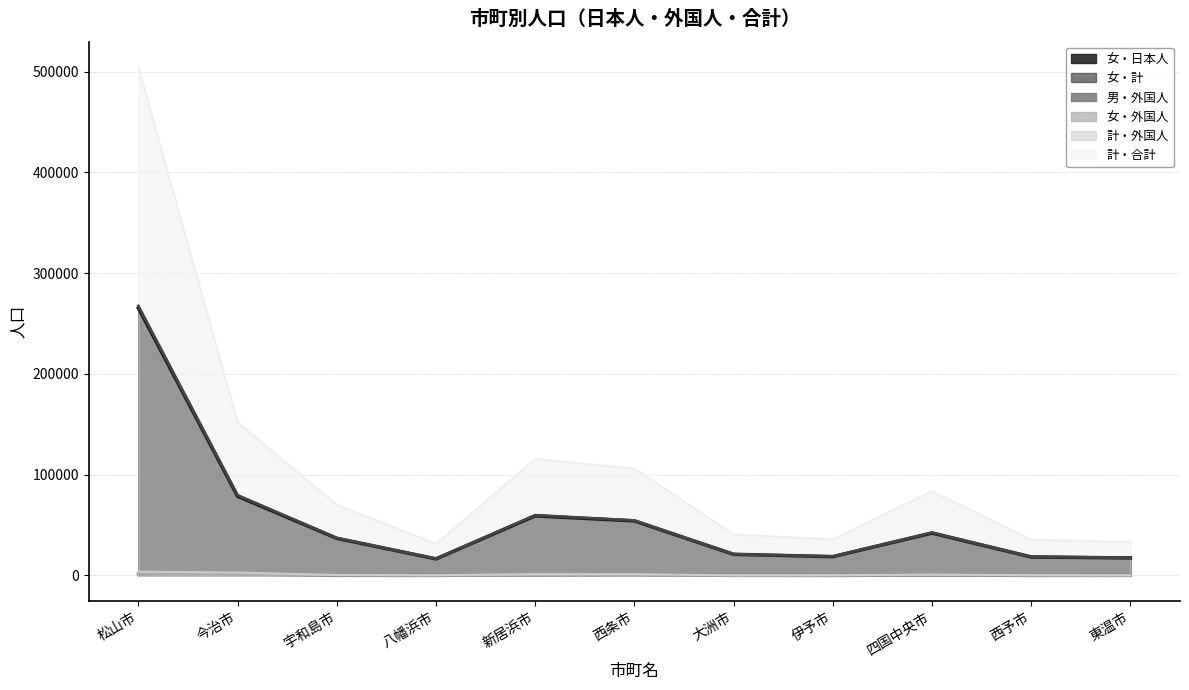

What is the difference between the maximum and minimum values in the 女・日本人 series?

248991